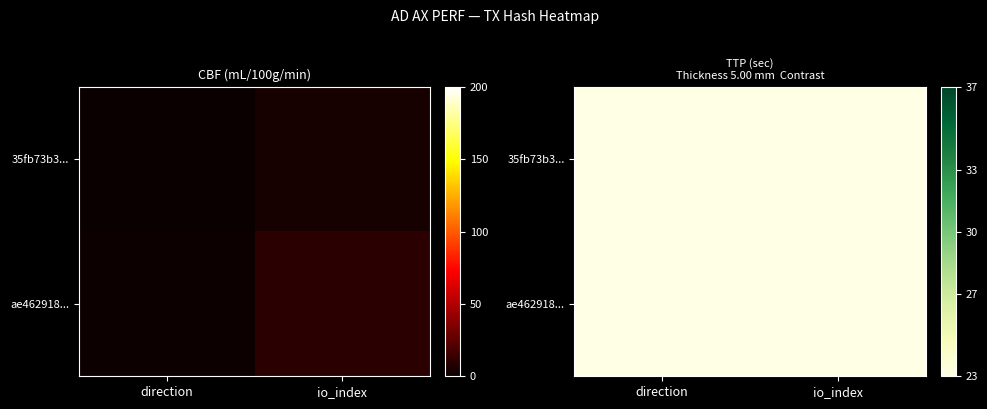

What is the average value of the ae462918... series?

6